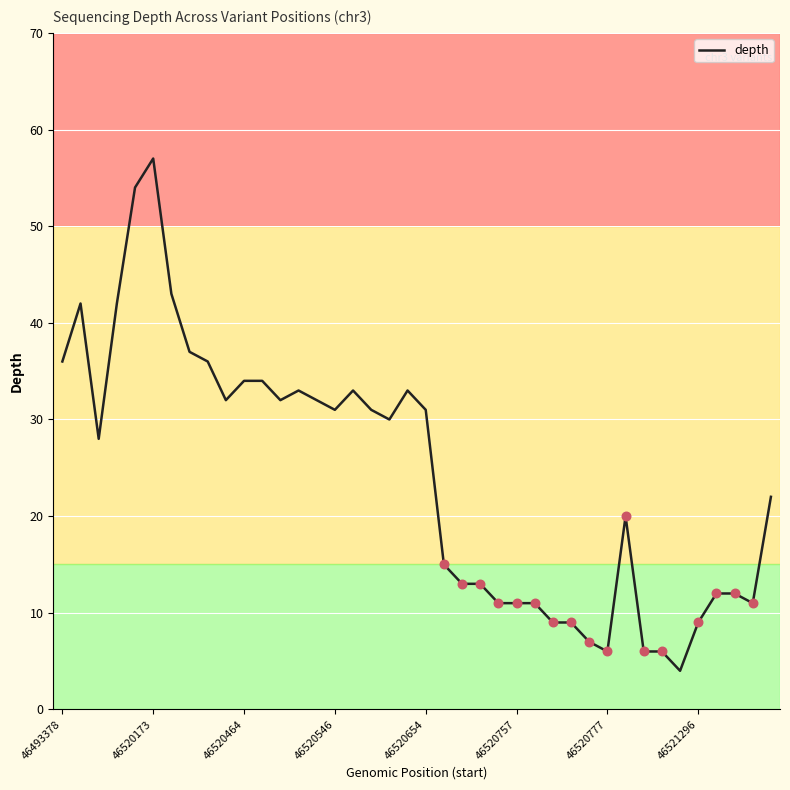

What is the maximum value shown in the chart?

57